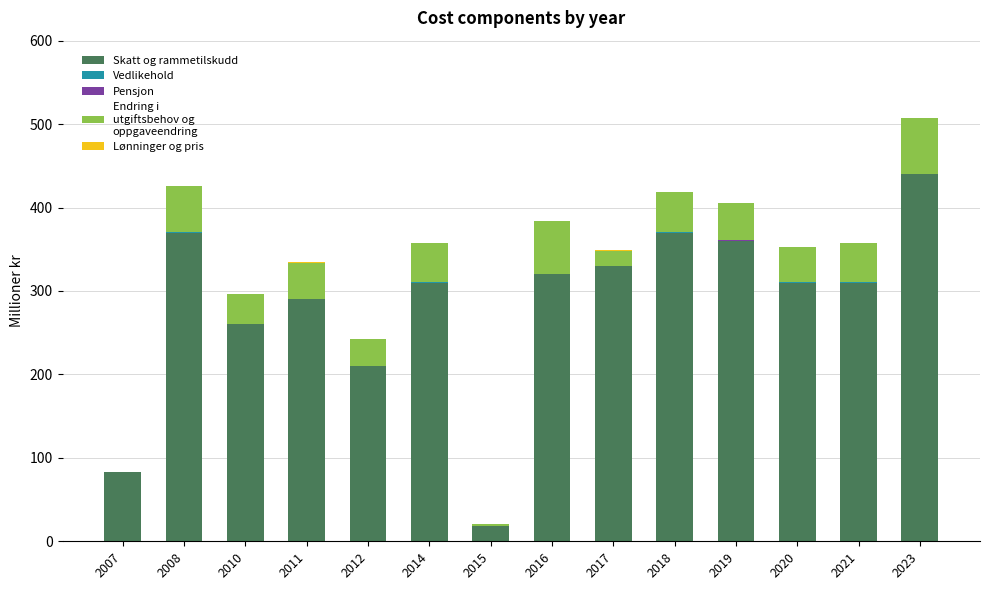

At which category is the sum across all series the highest?

2023